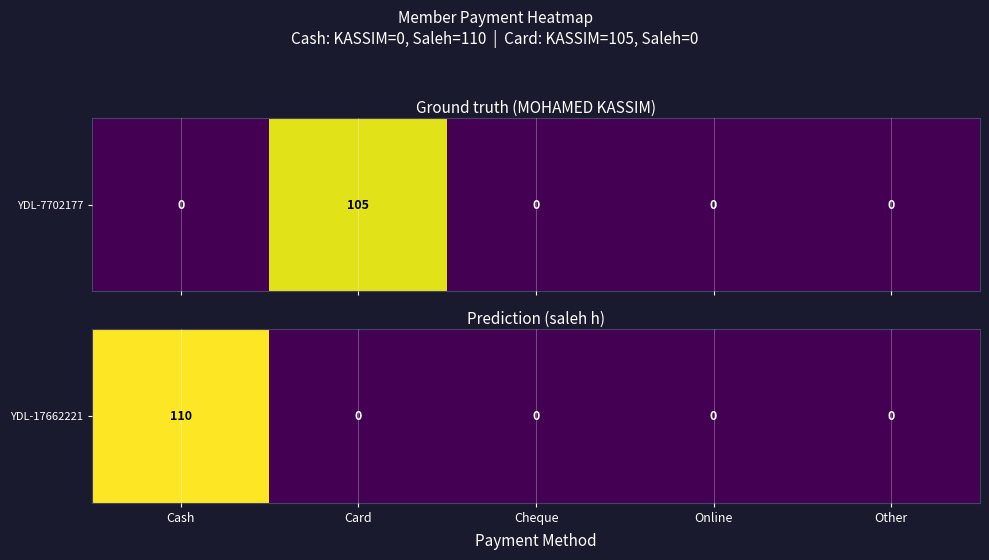

Rank the categories by value from lowest to highest.

Card, Cheque, Online, Other, Cash